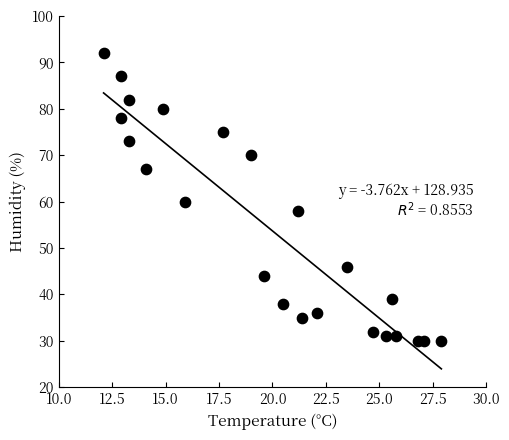

What is the range of Y values (max minus min)?

62